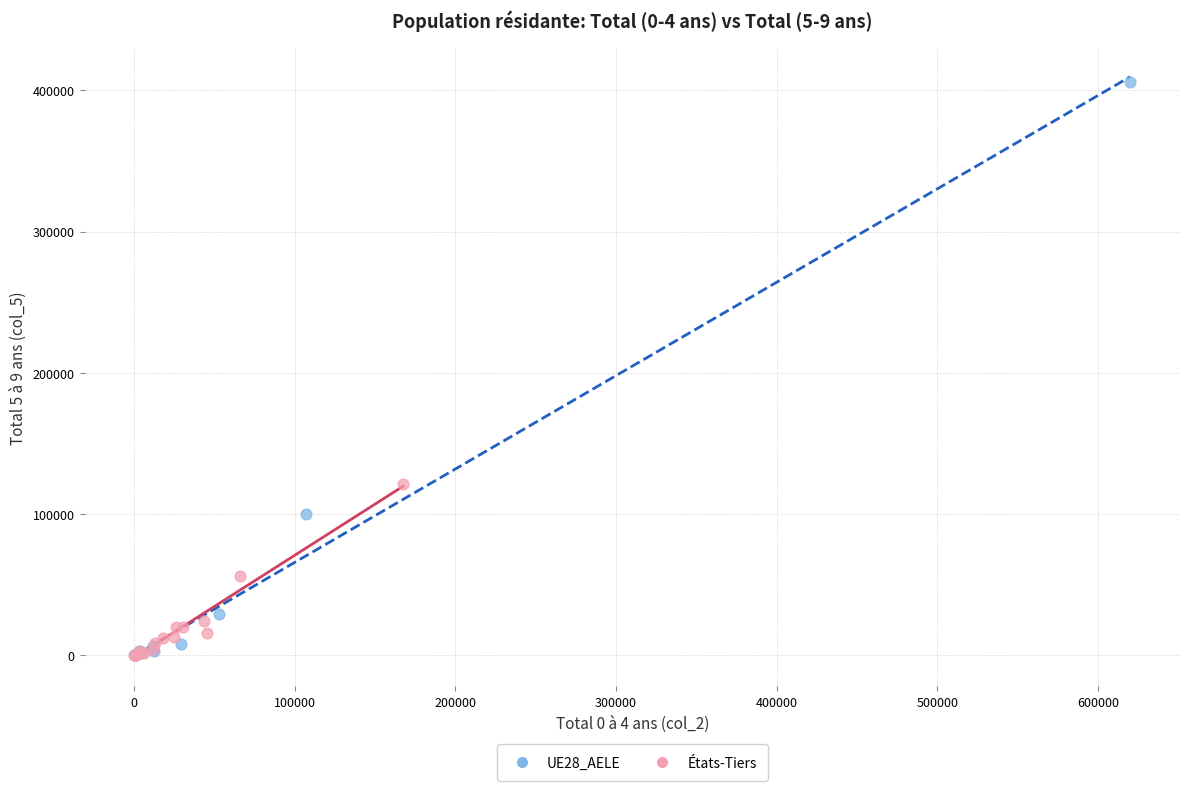

Which series has the largest Y range (max minus min)?

UE28_AELE